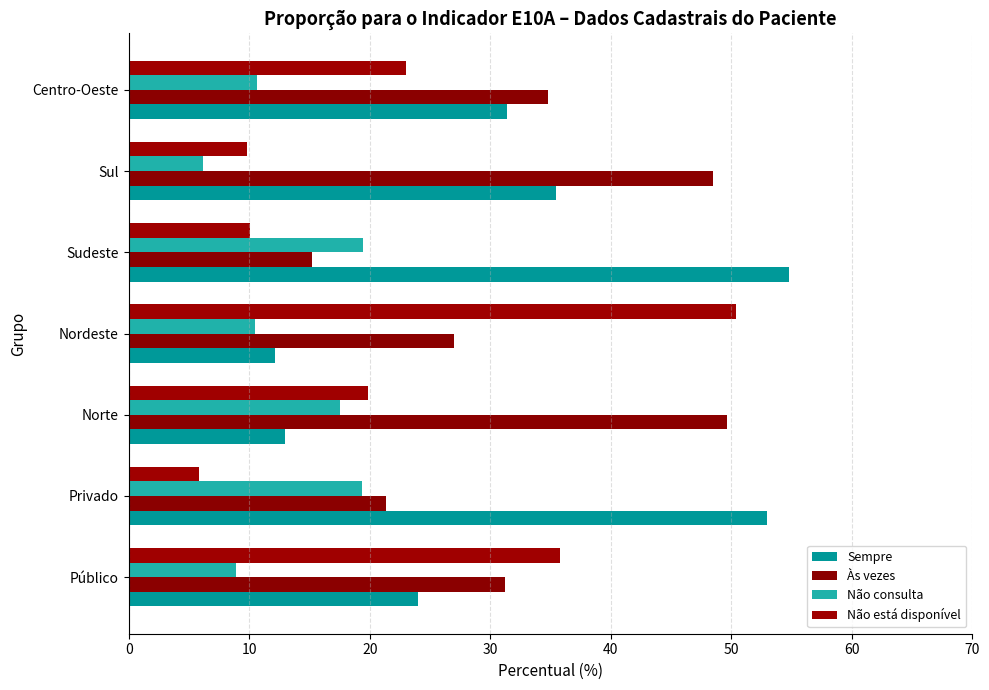

Count the number of categories in the chart.

7